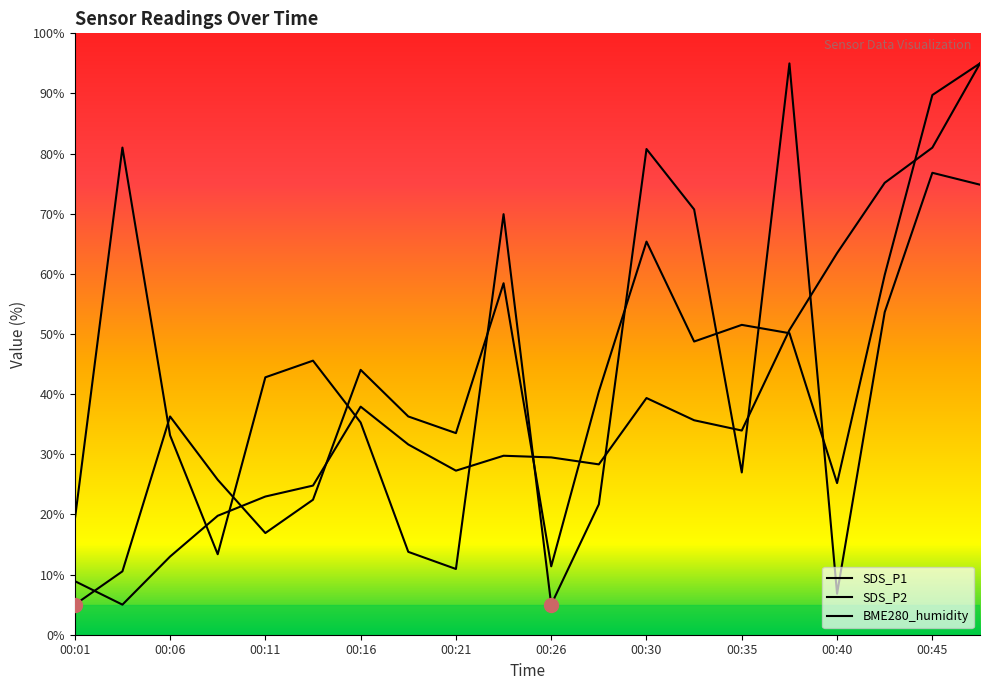

How many lines are shown in the chart?

3